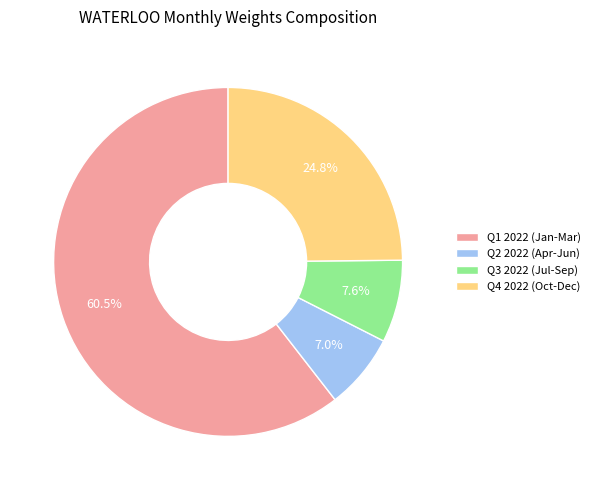

What is the largest slice in the pie chart?

Q1 2022 (Jan-Mar)